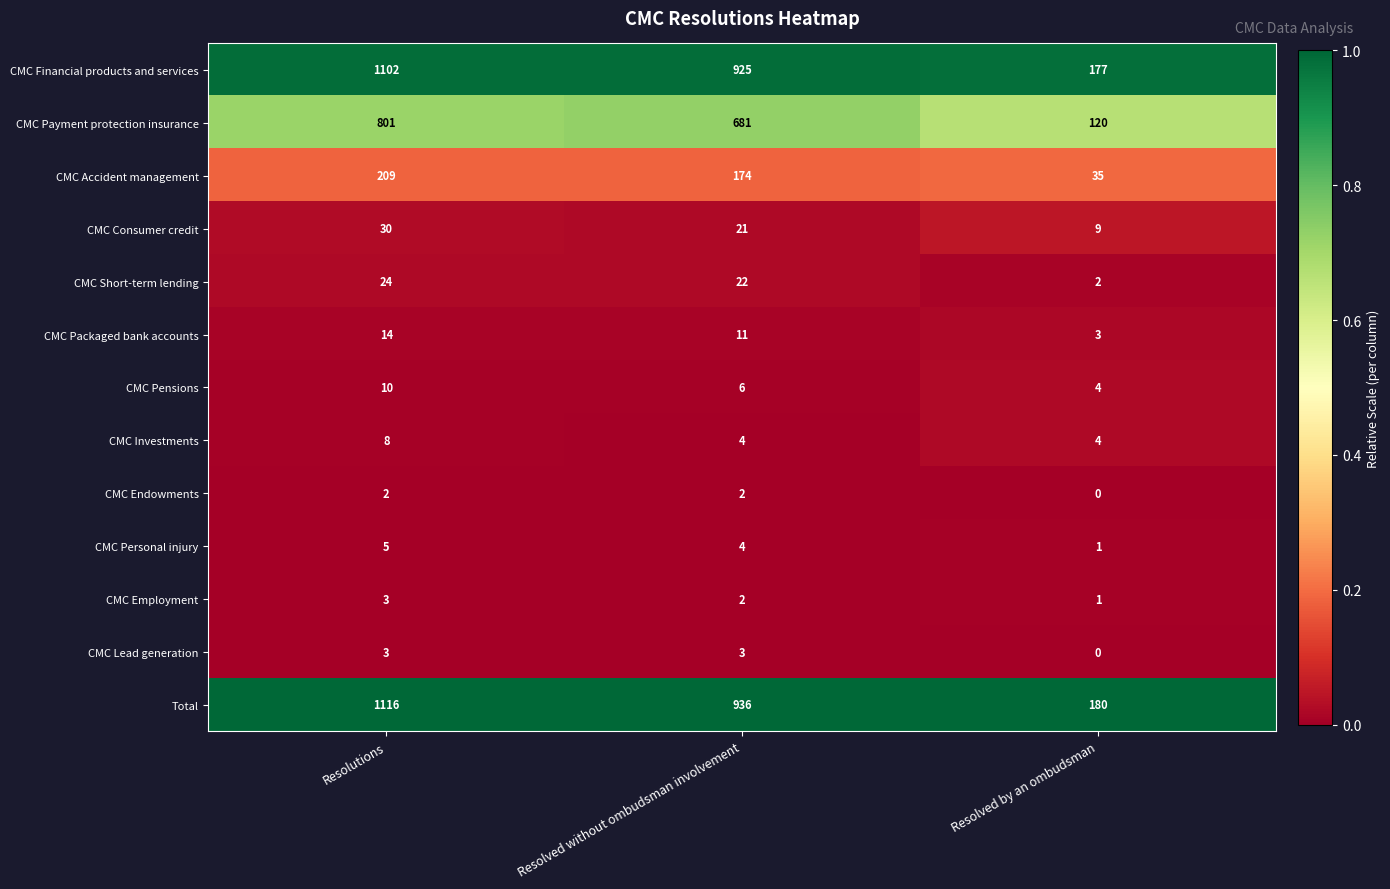

The CMC Accident management series shows 246 at Resolved without ombudsman involvement. True or false?

False